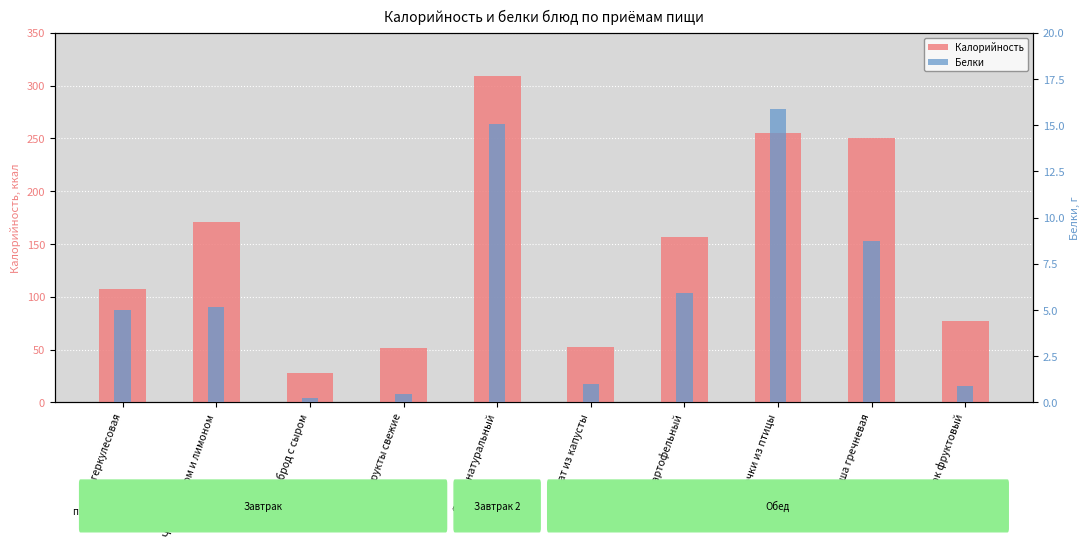

How many groups of bars are there?

10